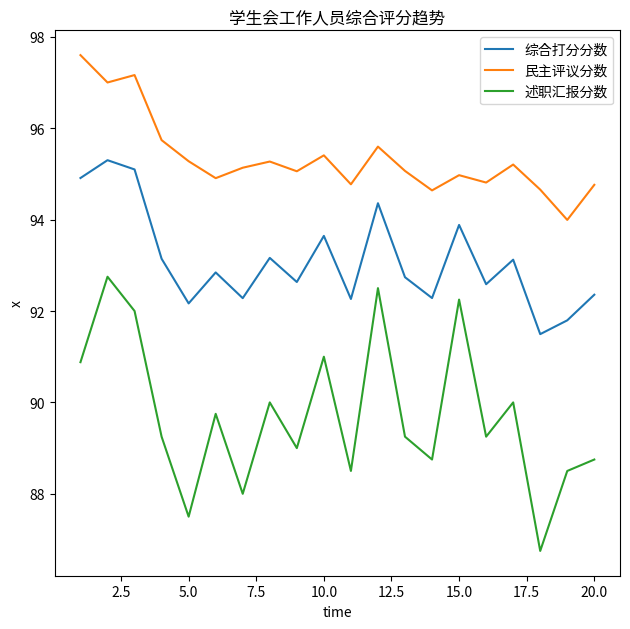

List the series in order of their overall mean, highest first.

民主评议分数, 综合打分分数, 述职汇报分数